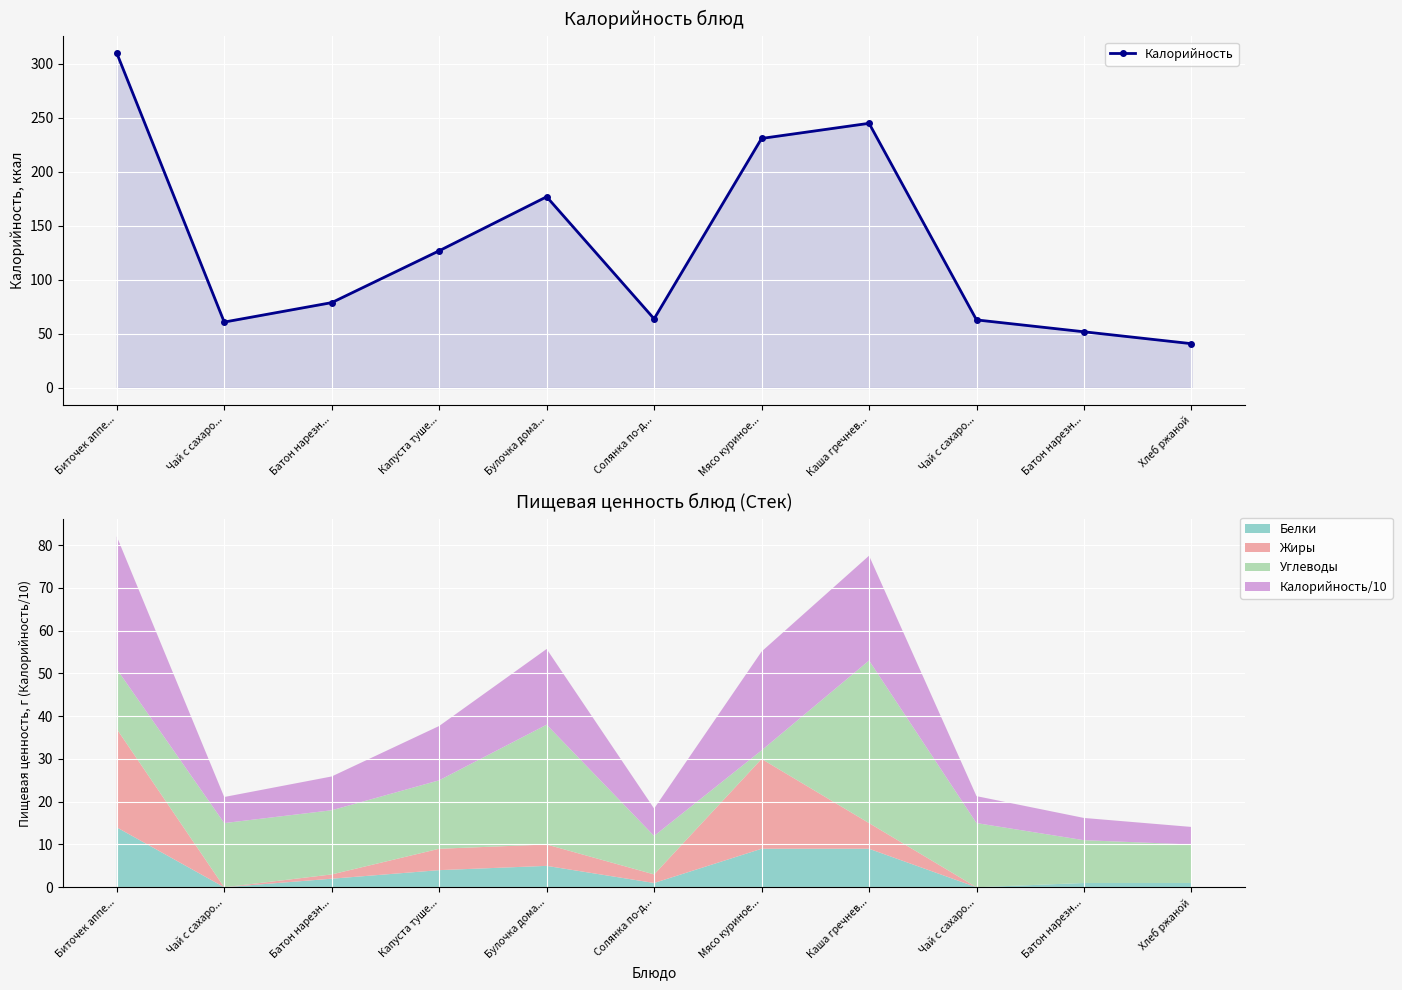

Where is the first local minimum?

Чай с сахаро...